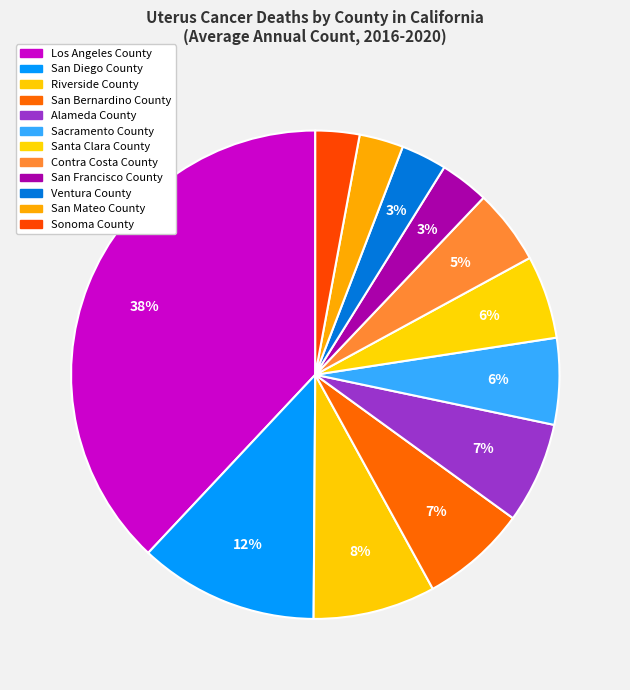

Does Sonoma County account for over 50% of the chart?

No